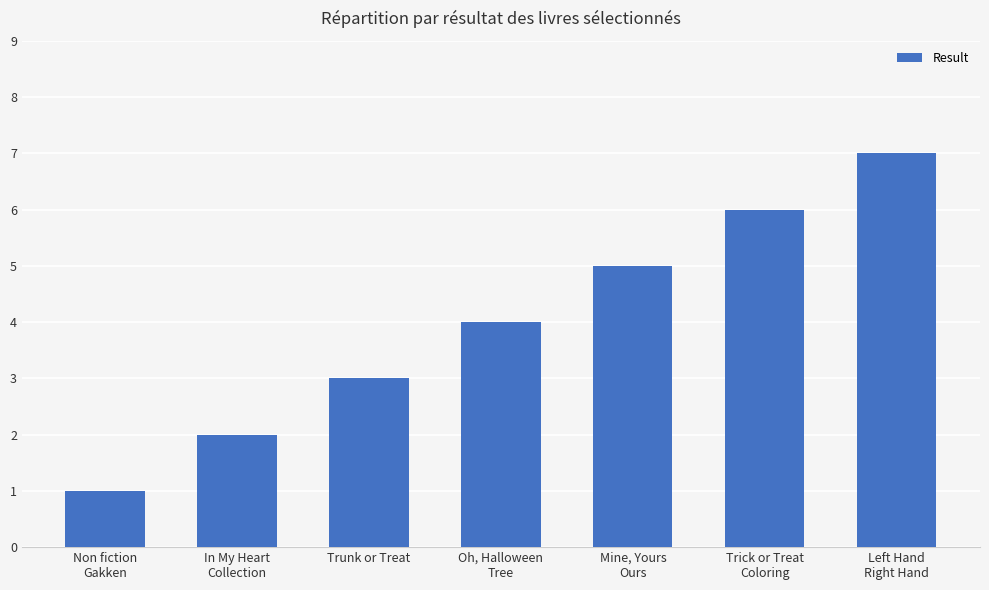

What value does the data have at Trunk or Treat?

3